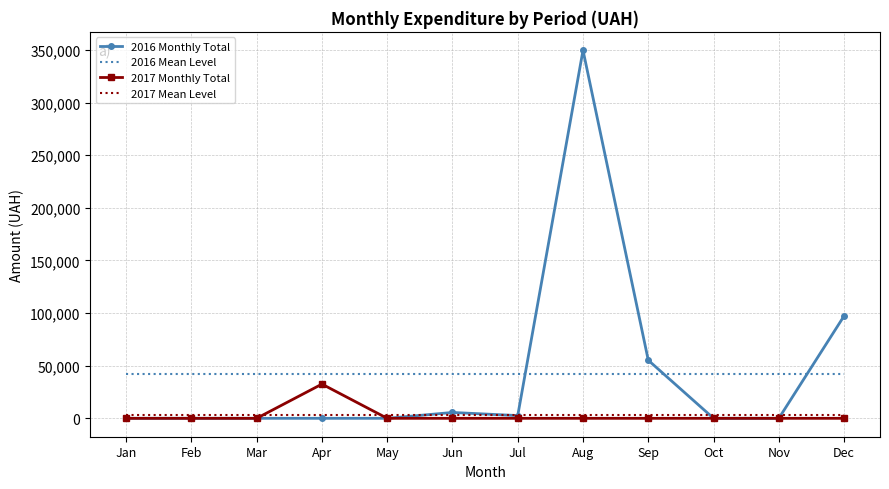

At which category does the chart reach its peak across all series?

Aug